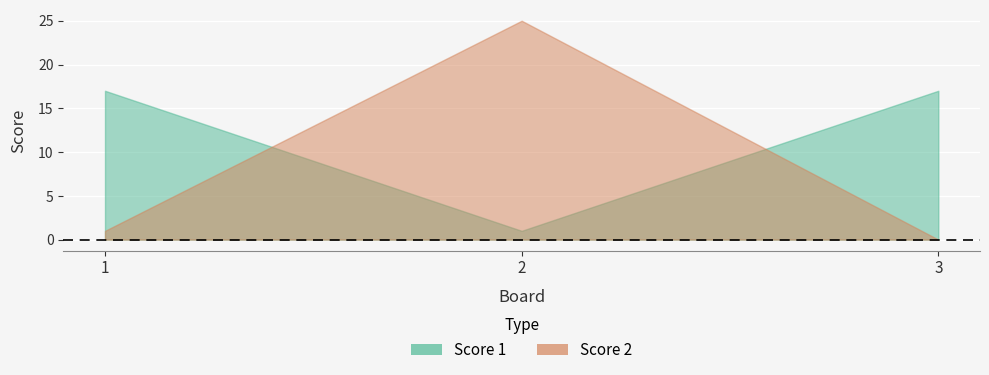

What is the sum of all Score 2 values?

26